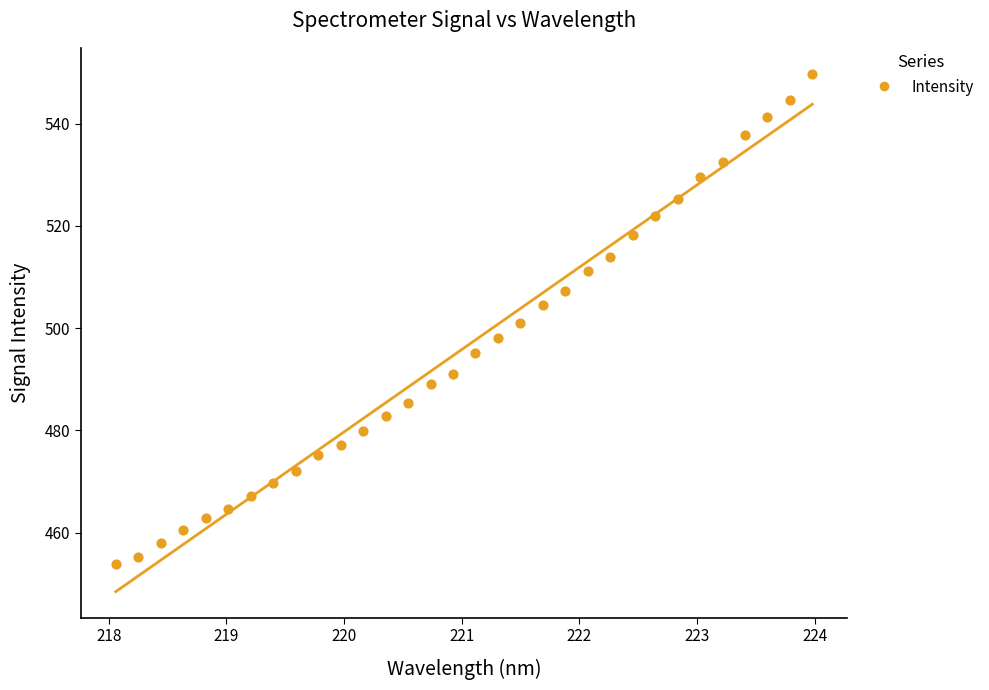

What is the range of X values (max minus min)?

5.9